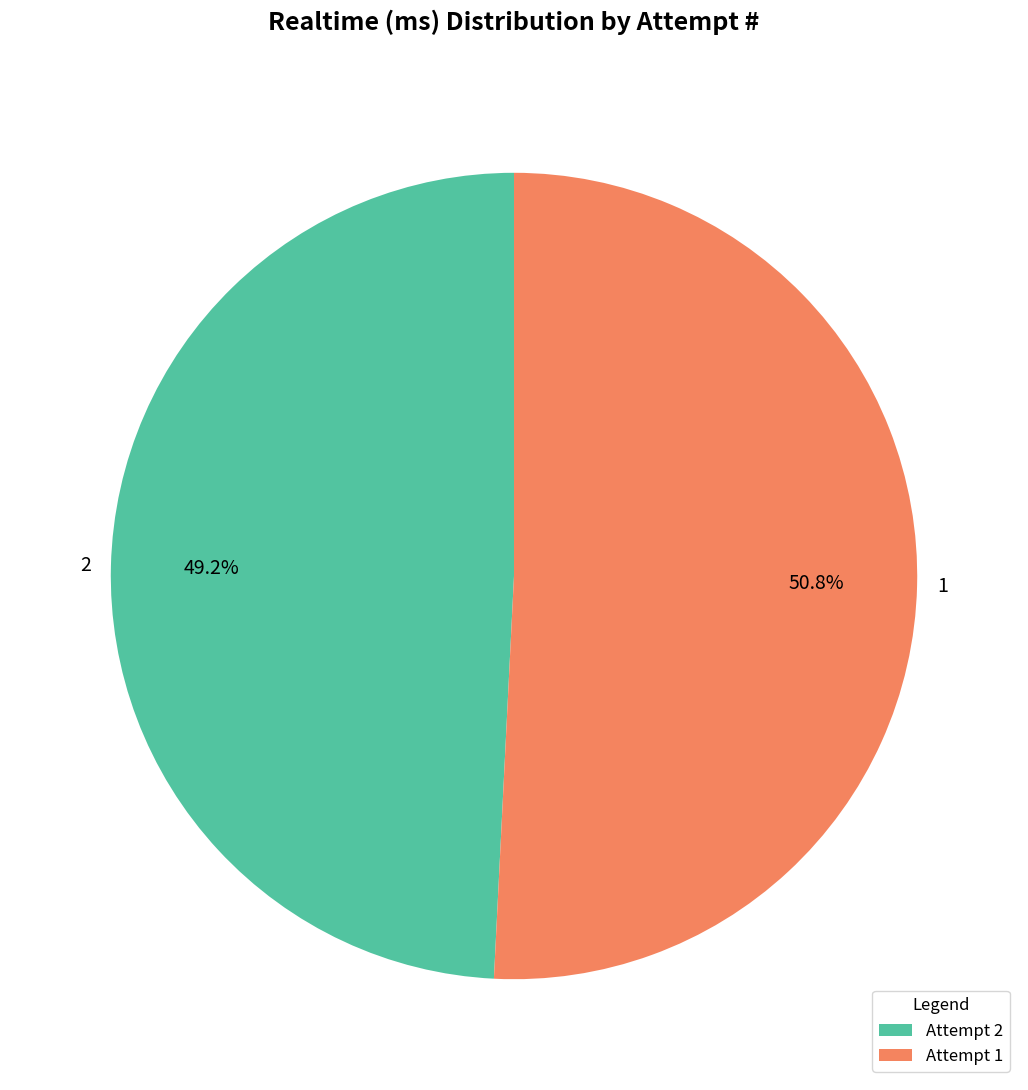

What is the smallest slice in the pie chart?

Attempt 2